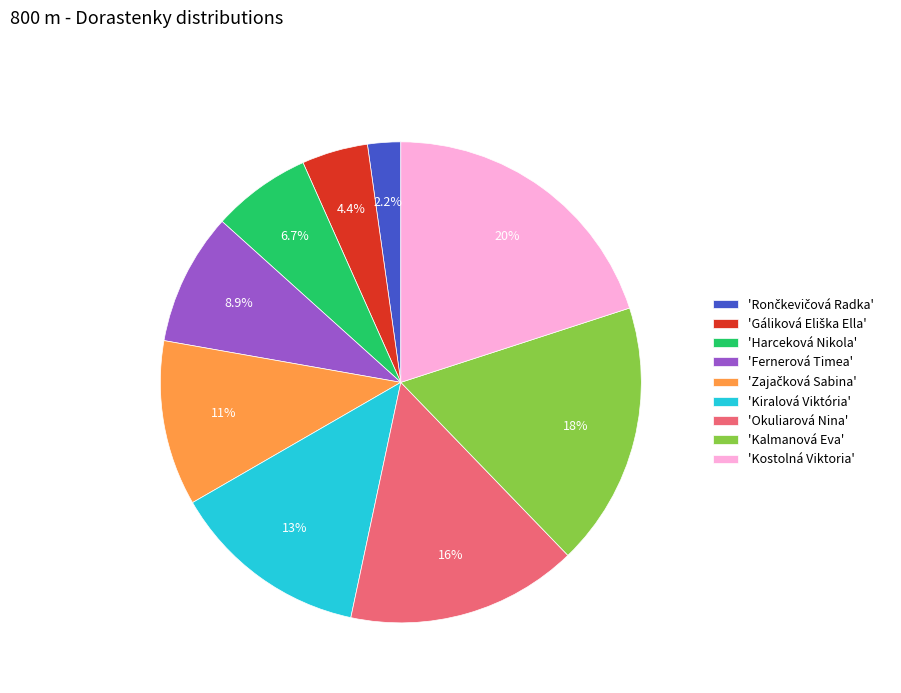

Which slice is the largest?

'Kostolná Viktoria'